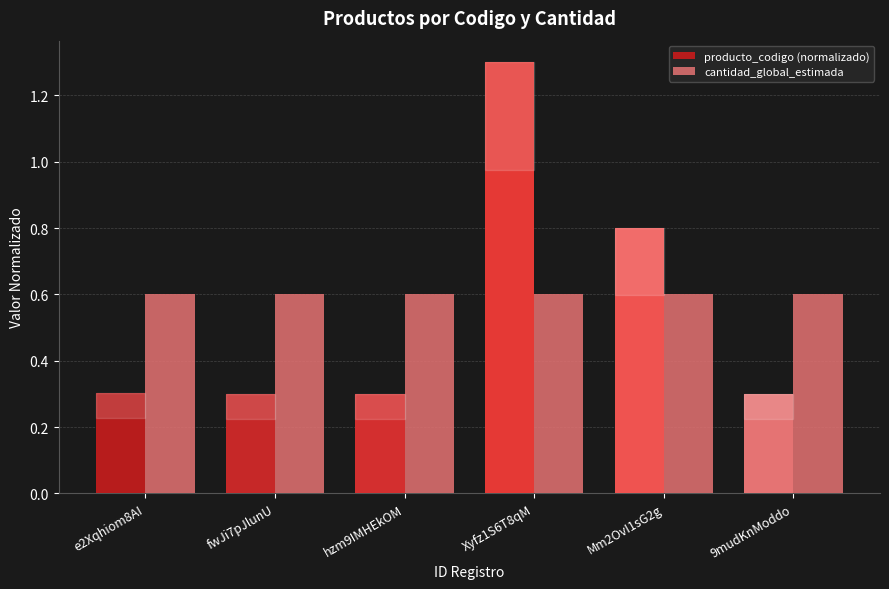

What is the minimum value shown in the chart?

0.3